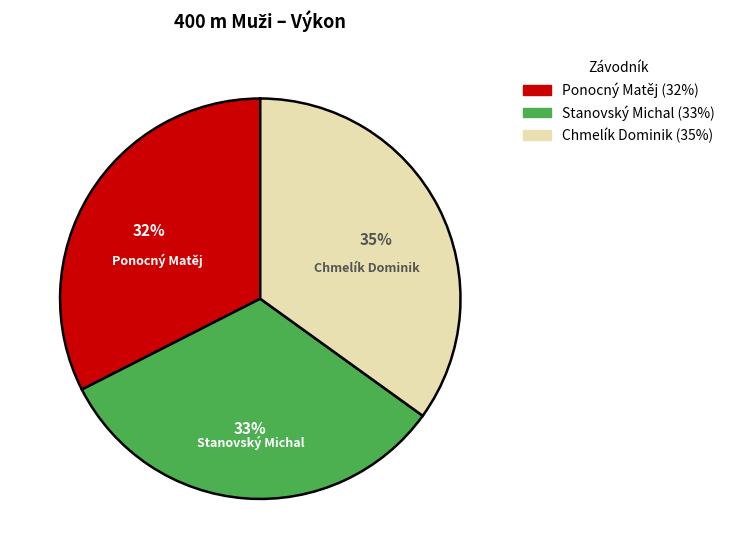

Is there any slice that represents more than half of the pie?

No